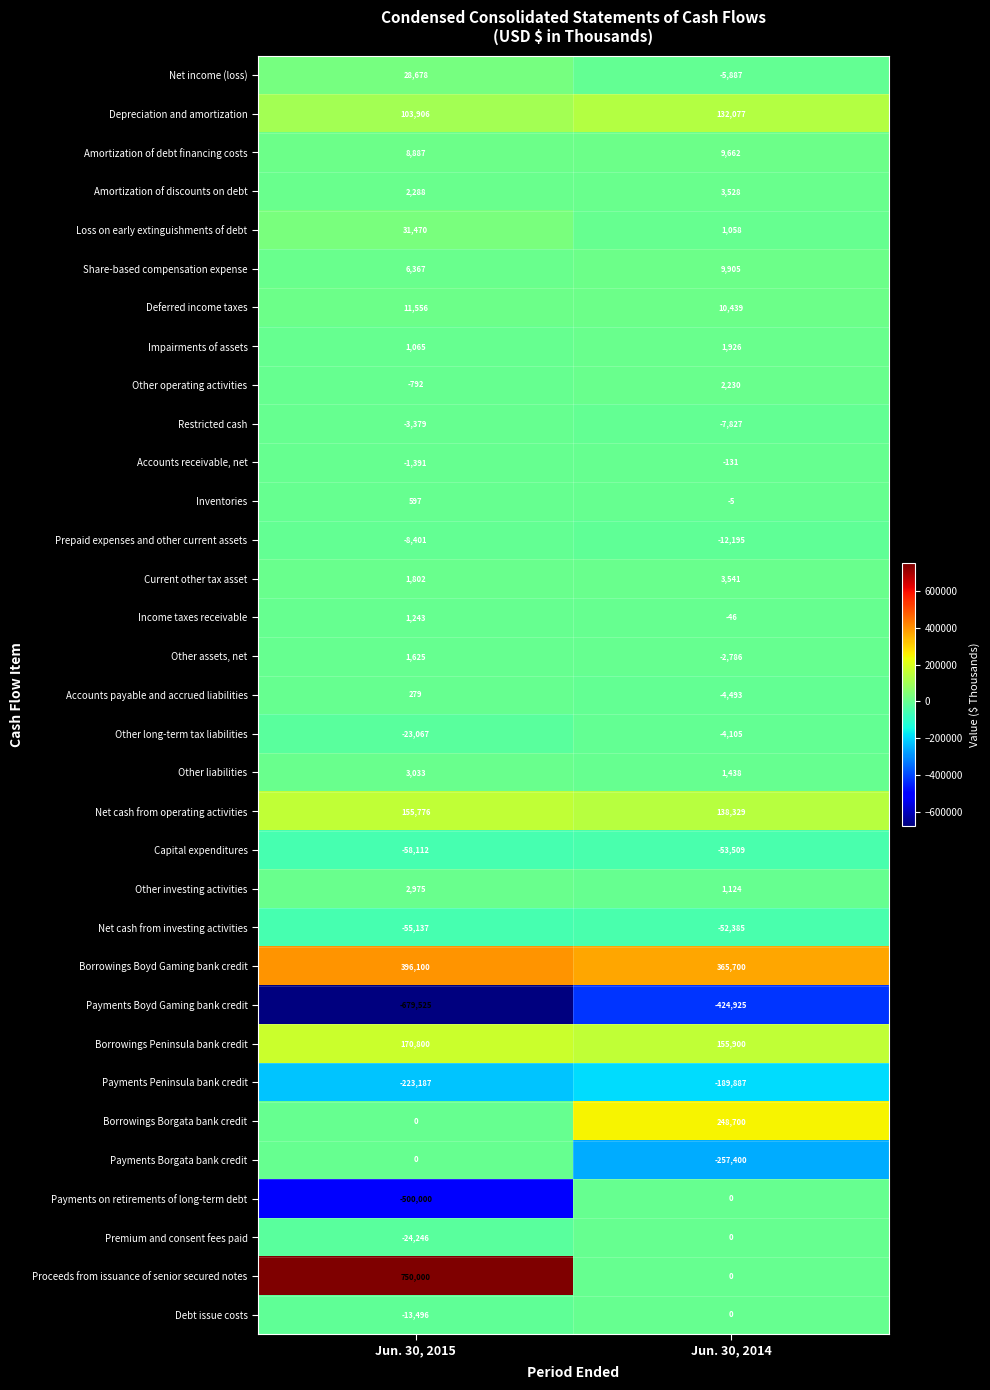

At which category is the sum across all series the highest?

Jun. 30, 2015